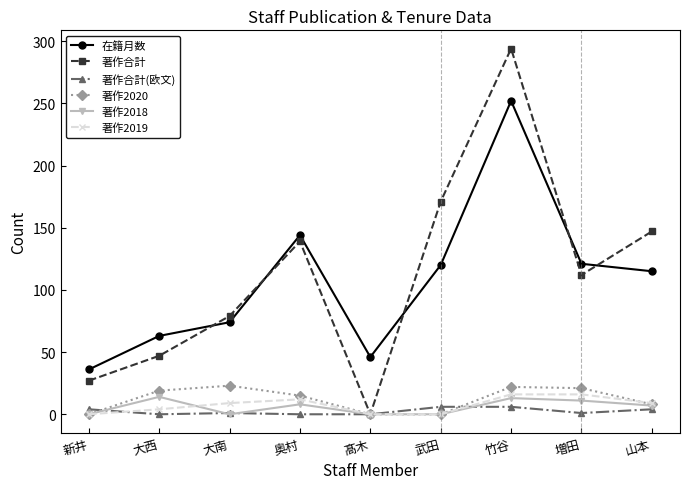

What are all the series names shown in the legend?

在籍月数, 著作合計, 著作合計(欧文), 著作2020, 著作2018, 著作2019